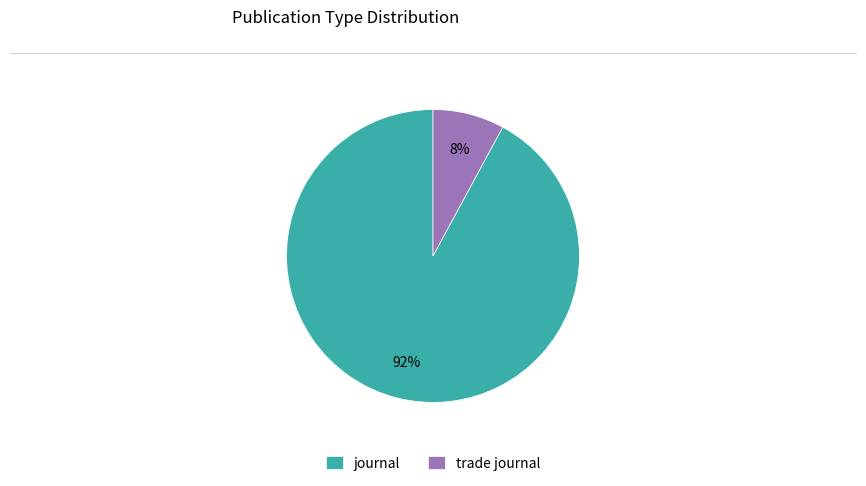

How many slices are in this pie chart?

2